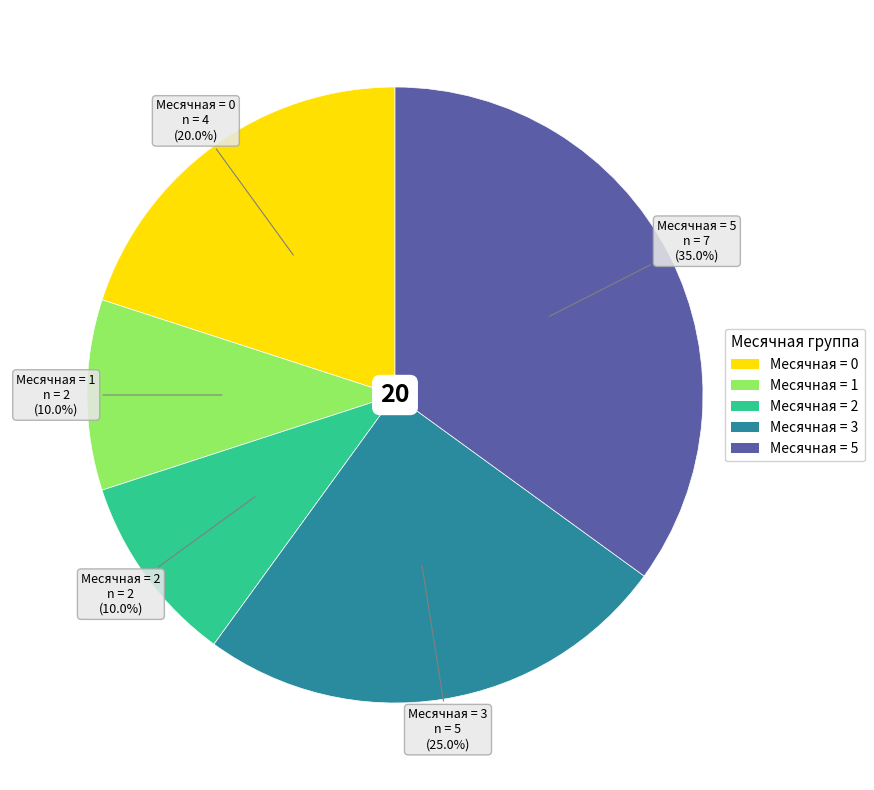

Combined, what portion of the pie is Месячная = 0 and Месячная = 3?

45.0%